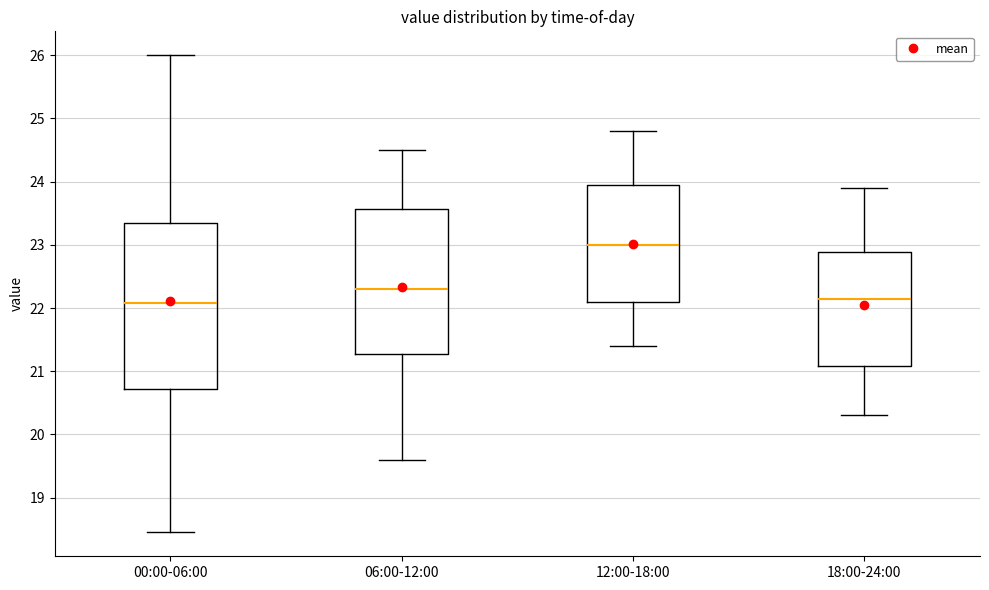

Comparing the boxes themselves (not the whiskers), which one is the tallest?

00:00-06:00